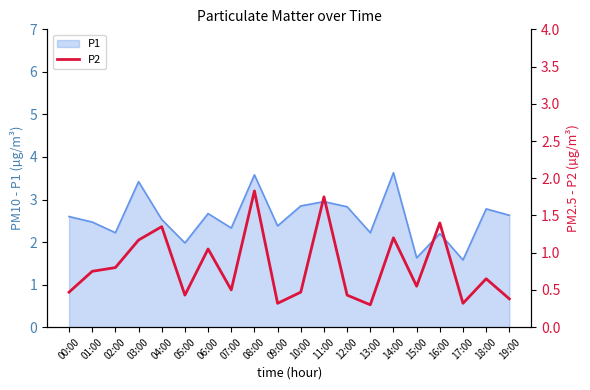

How many interior local peaks (higher than both neighbors) does the data have?

7